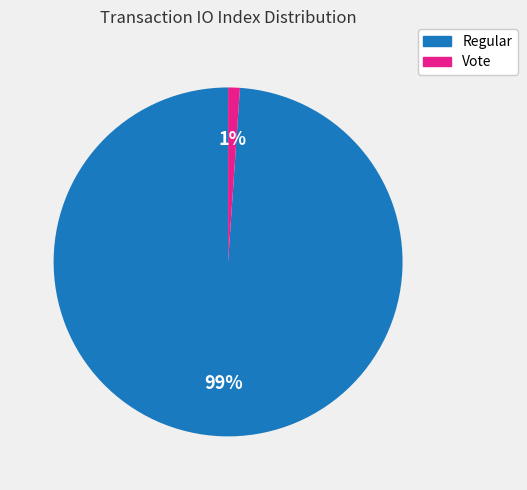

How many segments does this pie chart have?

2